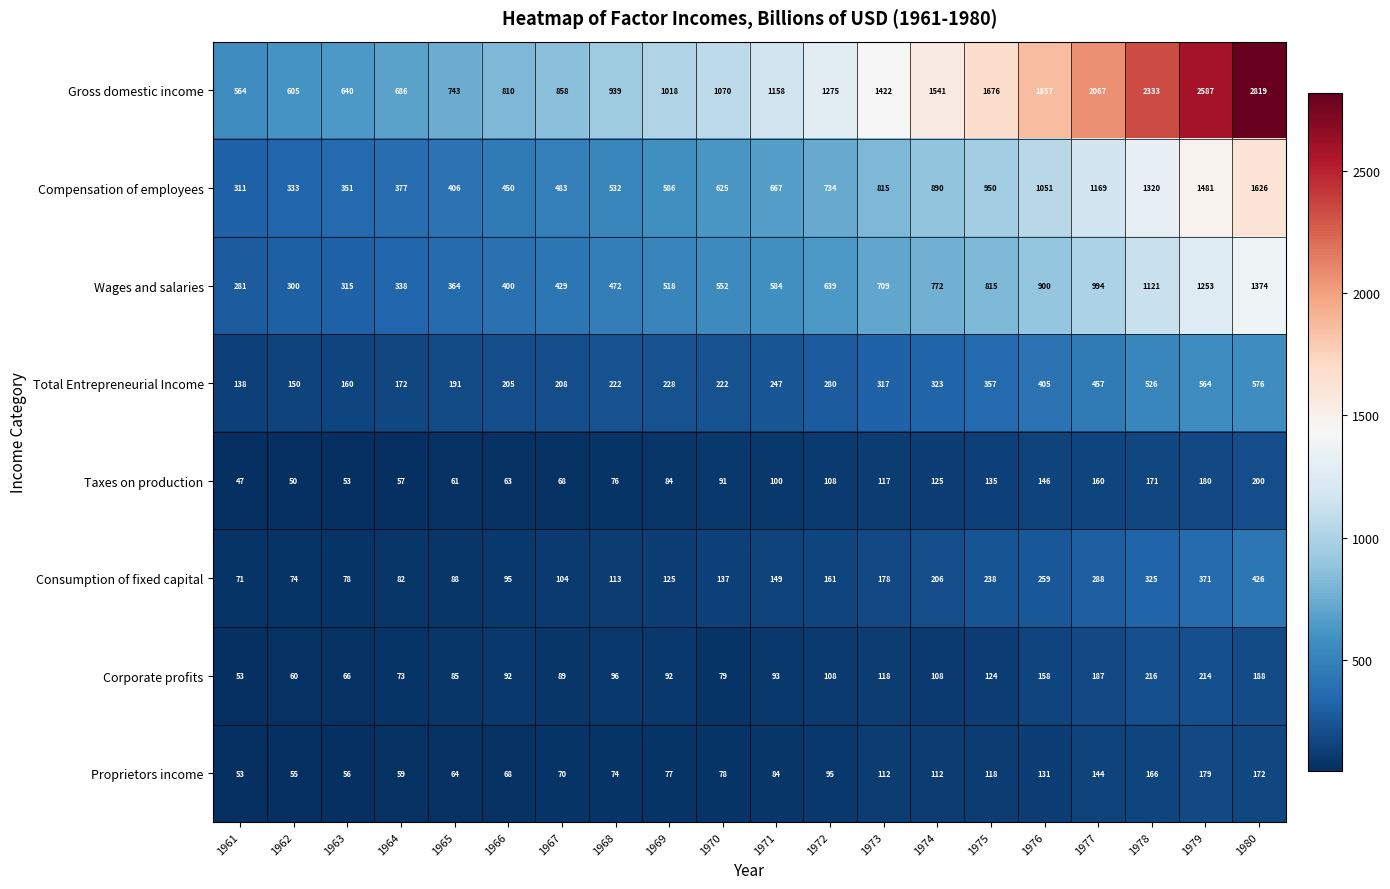

Which series has the largest total across all categories?

Gross domestic income